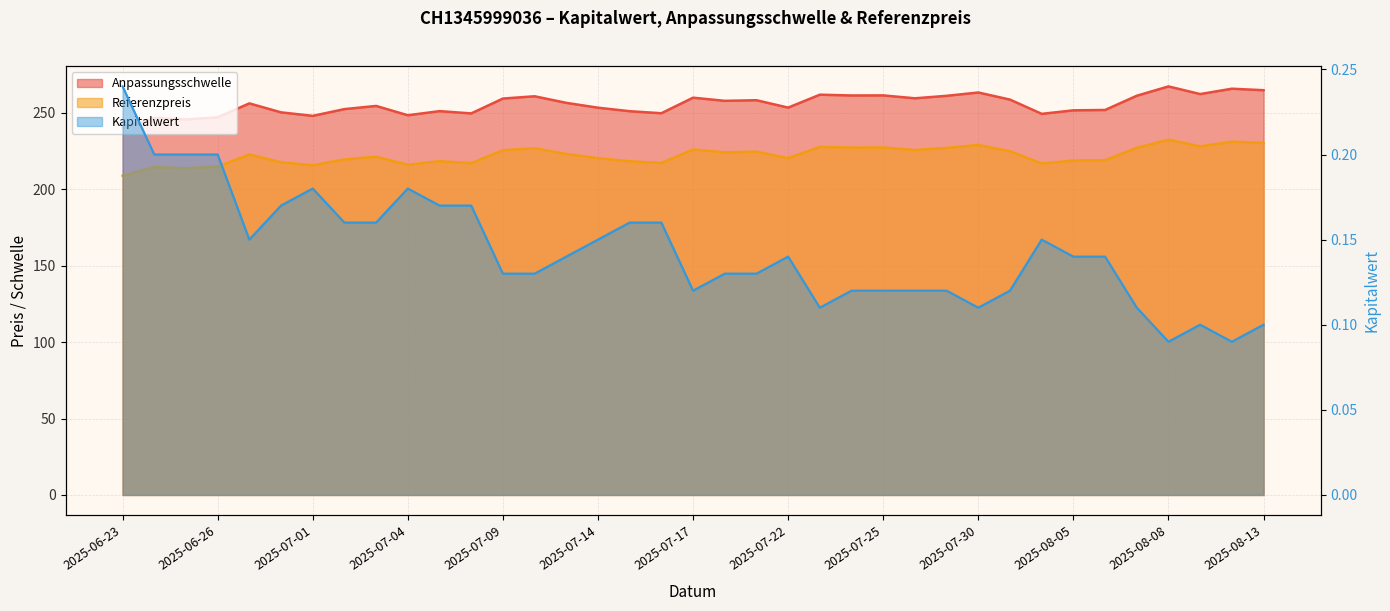

True or false: Kapitalwert and Referenzpreis cross at least once.

False